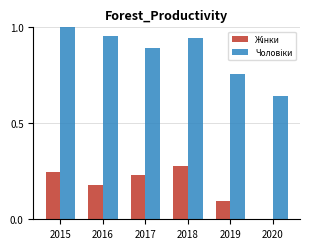

What is the total value across all series at 2018?

1.2